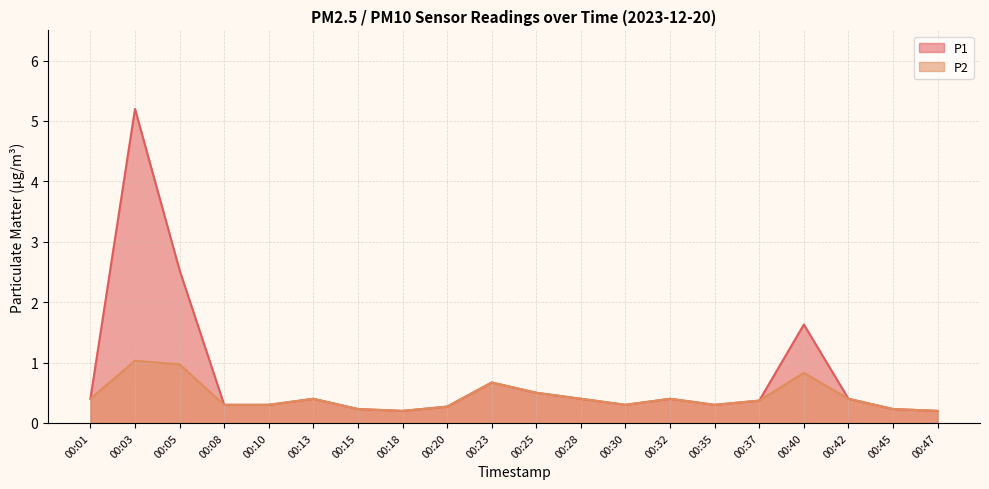

Between 00:08 and 00:23, which is larger?

00:23